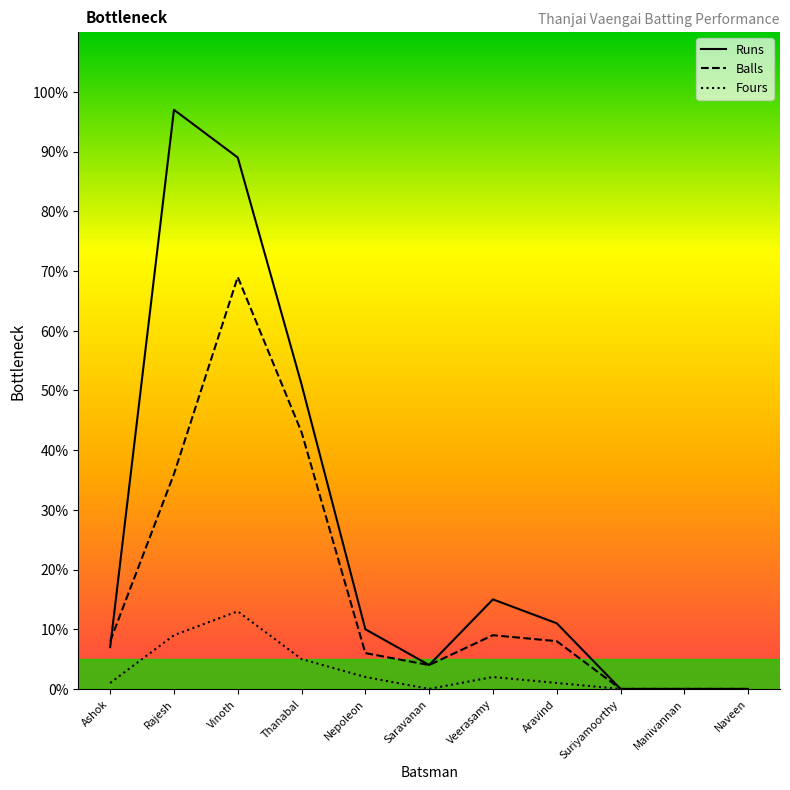

Does the chart have visible grid lines?

No